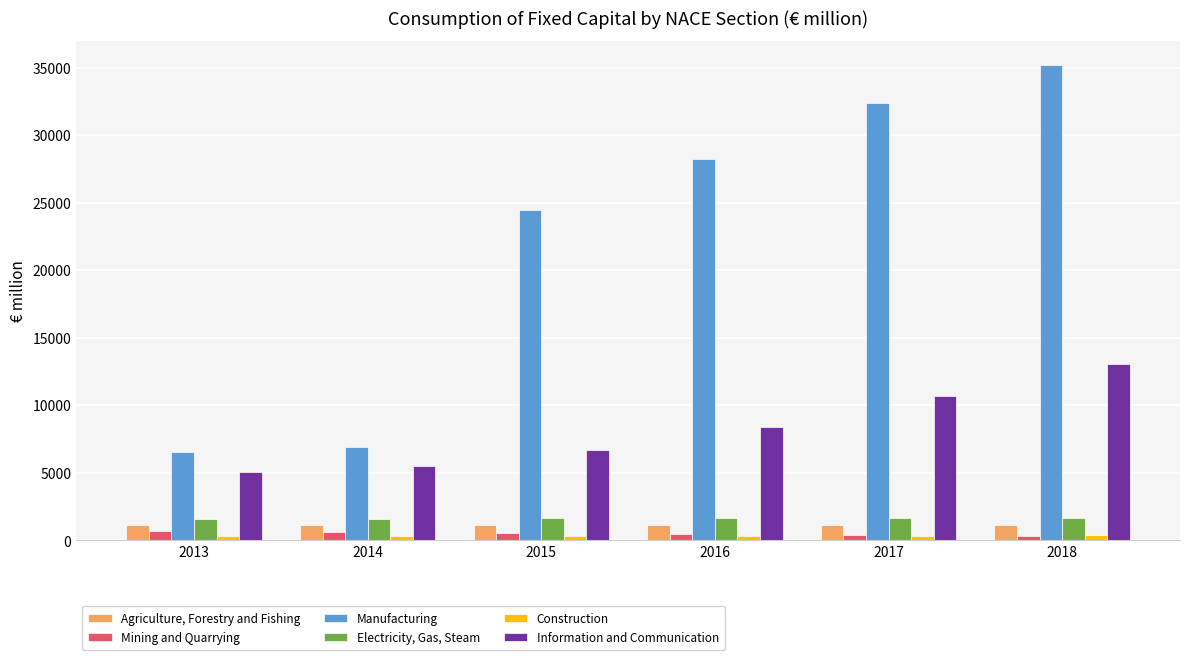

What is the difference between the maximum and minimum values in the Agriculture, Forestry and Fishing series?

53.3